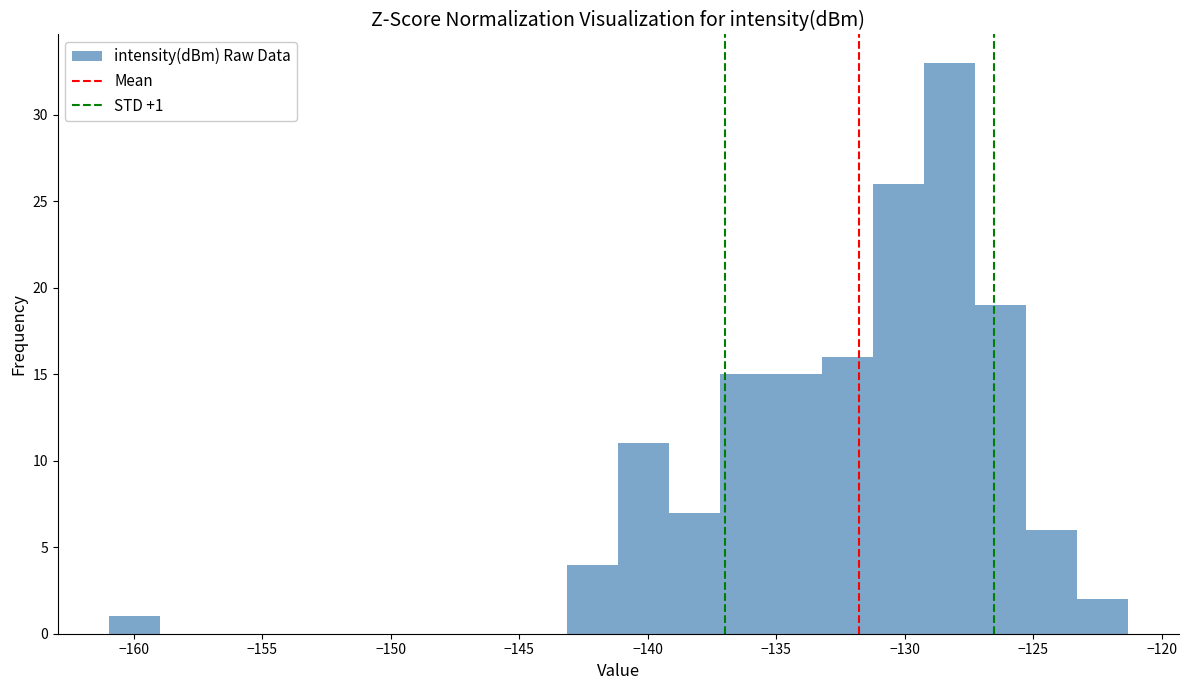

Around what value on the x-axis is the tallest bar? Give the approximate position of its centre, as read against the axis.

-128.5